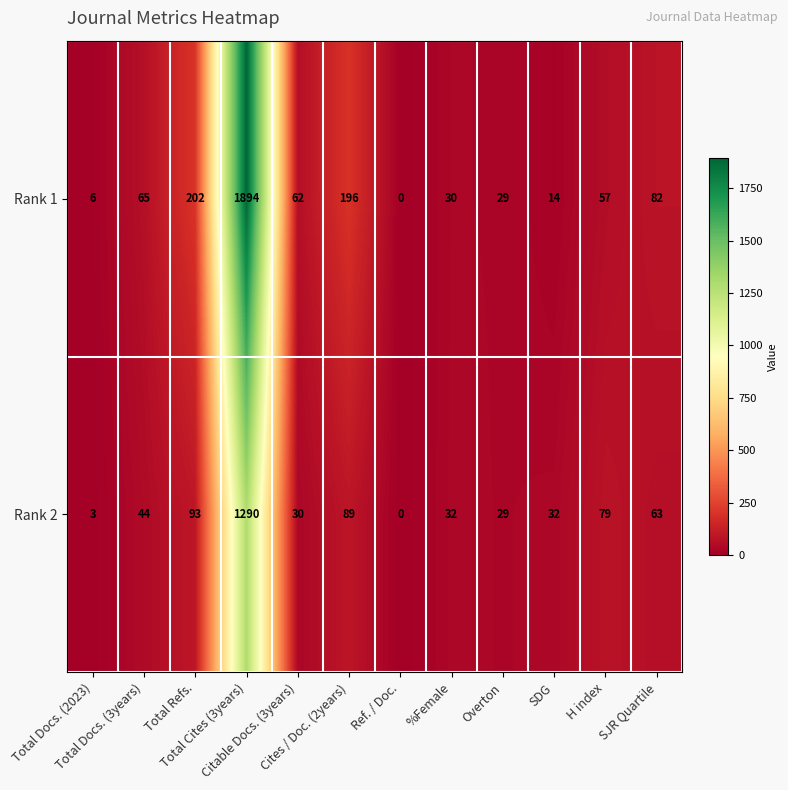

Count the number of categories in the chart.

12